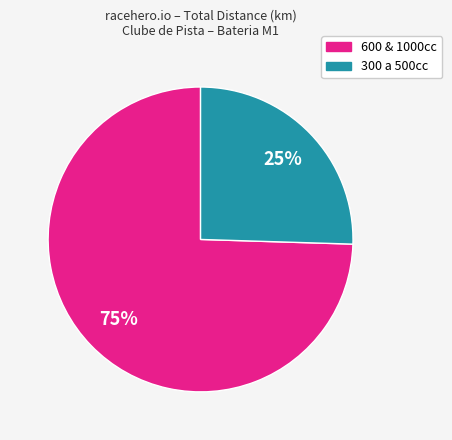

Is there any slice that represents more than half of the pie?

Yes